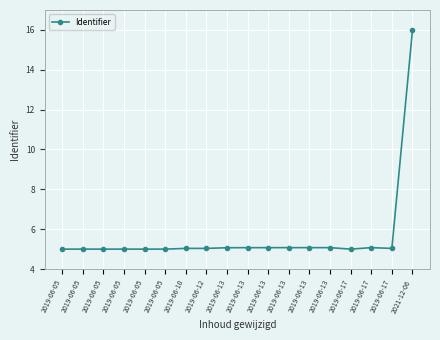

Between 2019-06-17 and 2019-06-13, which is larger?

2019-06-13